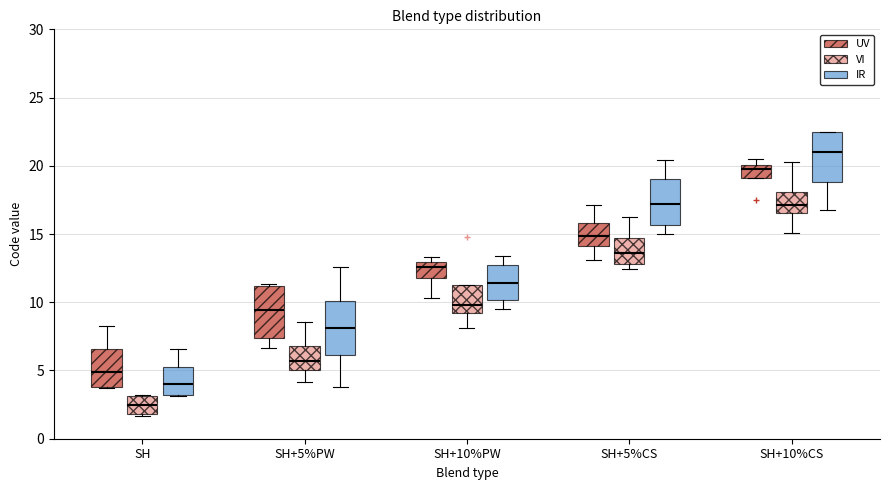

Reading left to right, read every box against the y-axis: the position of its median line, the range the box covers, and the ends of its whiskers. The values are not printed on the chart, so give them approximately, as read against the axis.

SH (UV): median 5.0, box 4.0 to 6.5, whiskers 3.5 to 8.5
SH (VI): median 2.5, box 2.0 to 3.0, whiskers 1.5 to 3.0
SH (IR): median 4.0, box 3.0 to 5.5, whiskers 3.0 to 6.5
SH+5%PW (UV): median 9.5, box 7.5 to 11.0, whiskers 6.5 to 11.5
SH+5%PW (VI): median 5.5, box 5.0 to 7.0, whiskers 4.0 to 8.5
SH+5%PW (IR): median 8.0, box 6.0 to 10.0, whiskers 4.0 to 12.5
SH+10%PW (UV): median 12.5, box 12.0 to 13.0, whiskers 10.5 to 13.5
SH+10%PW (VI): median 10.0, box 9.0 to 11.5, whiskers 8.0 to 11.5
SH+10%PW (IR): median 11.5, box 10.0 to 12.5, whiskers 9.5 to 13.5
SH+5%CS (UV): median 15.0, box 14.0 to 16.0, whiskers 13.0 to 17.0
SH+5%CS (VI): median 13.5, box 13.0 to 14.5, whiskers 12.5 to 16.0
SH+5%CS (IR): median 17.0, box 15.5 to 19.0, whiskers 15.0 to 20.5
SH+10%CS (UV): median 20.0 (just below the box's upper edge), box 19.0 to 20.0, whiskers 19.0 to 20.5
SH+10%CS (VI): median 17.0, box 16.5 to 18.0, whiskers 15.0 to 20.5
SH+10%CS (IR): median 21.0, box 19.0 to 22.5, whiskers 16.5 to 22.5